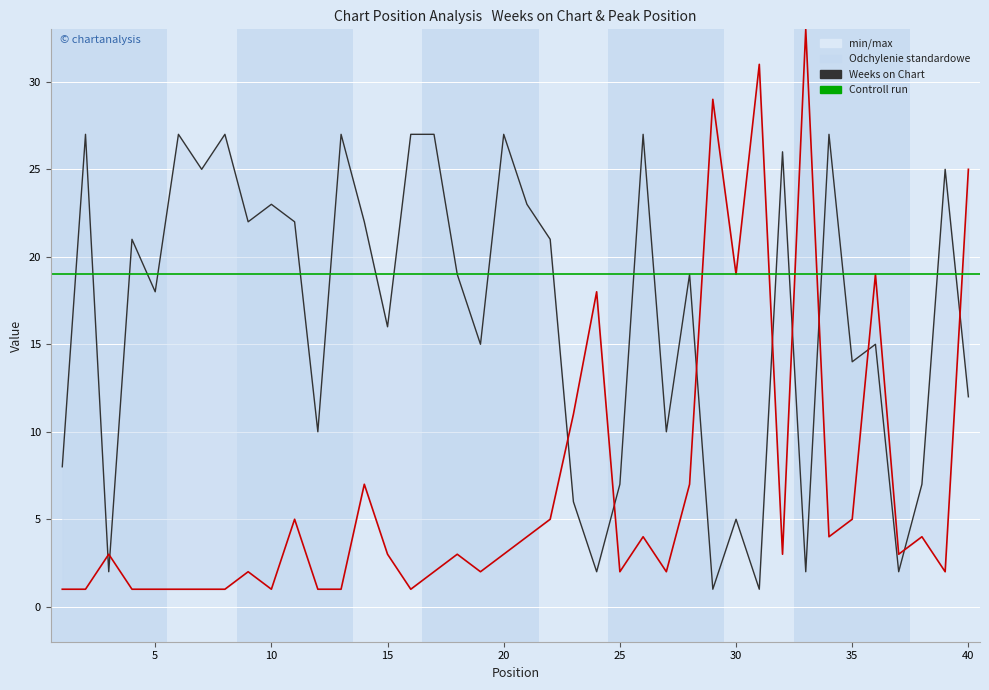

What is the sum of all Weeks on Chart values?

664